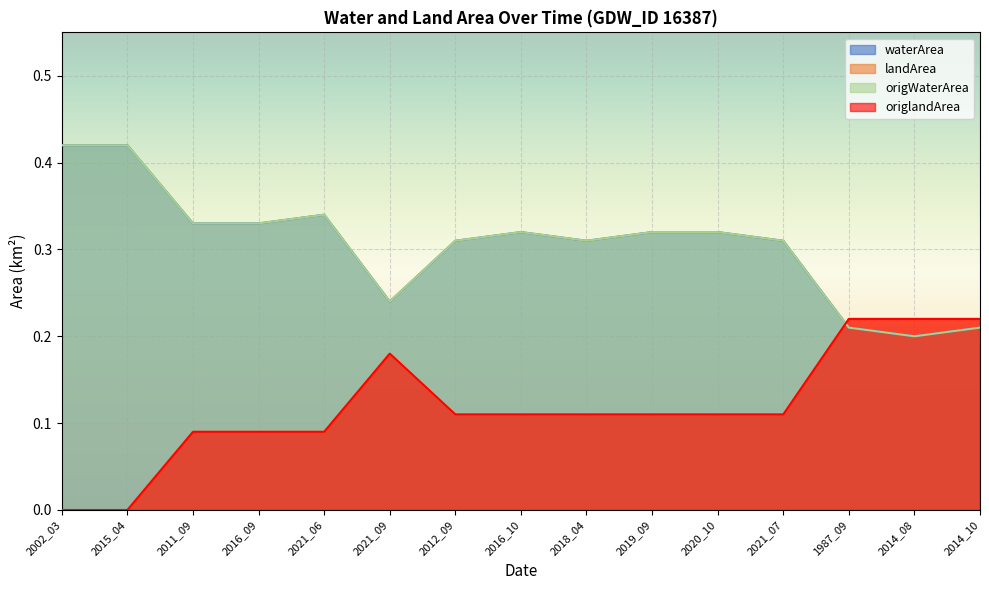

At which category is the sum across all series the highest?

2021_06